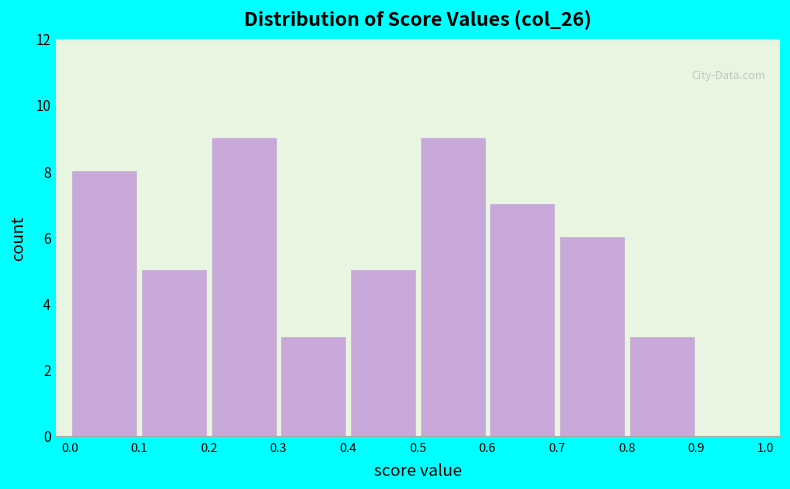

How tall is the bar that spans 0.3 to 0.4 on the x-axis? The values are not printed on the chart, so give them approximately, as read against the axis.

3